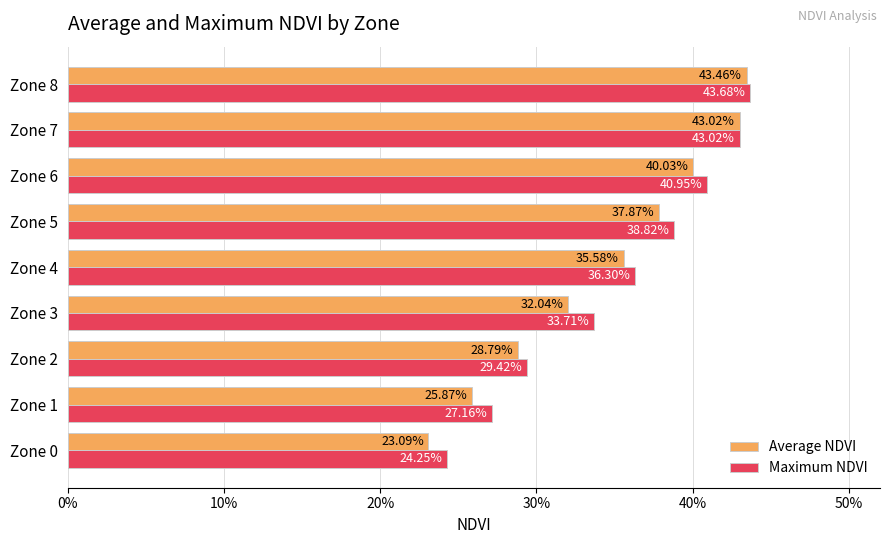

Which series has the largest range (max minus min)?

Average NDVI